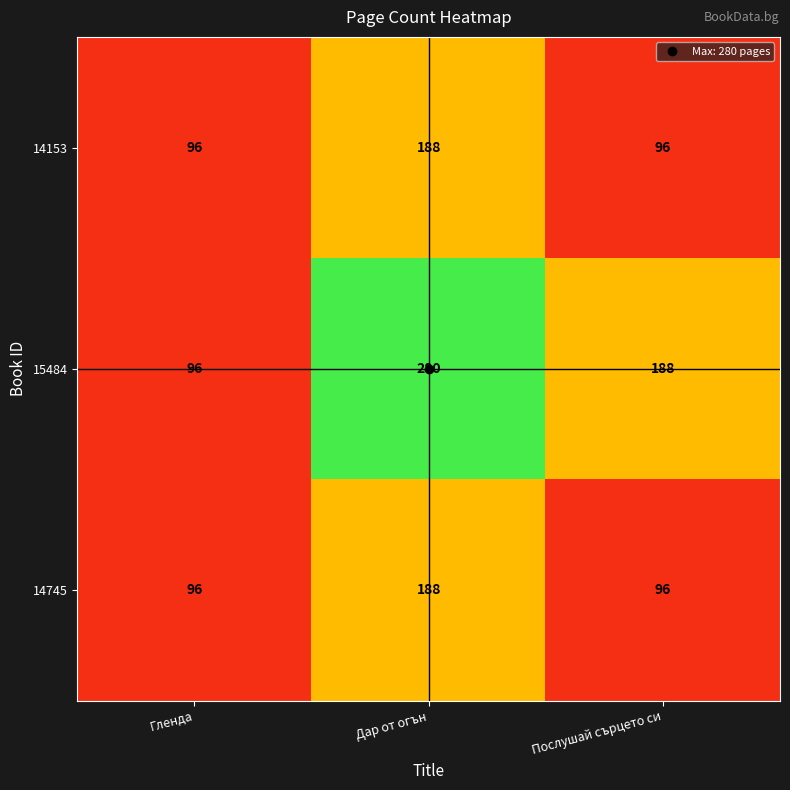

True or false: 15484 has a value of 483 at Дар от огън.

False